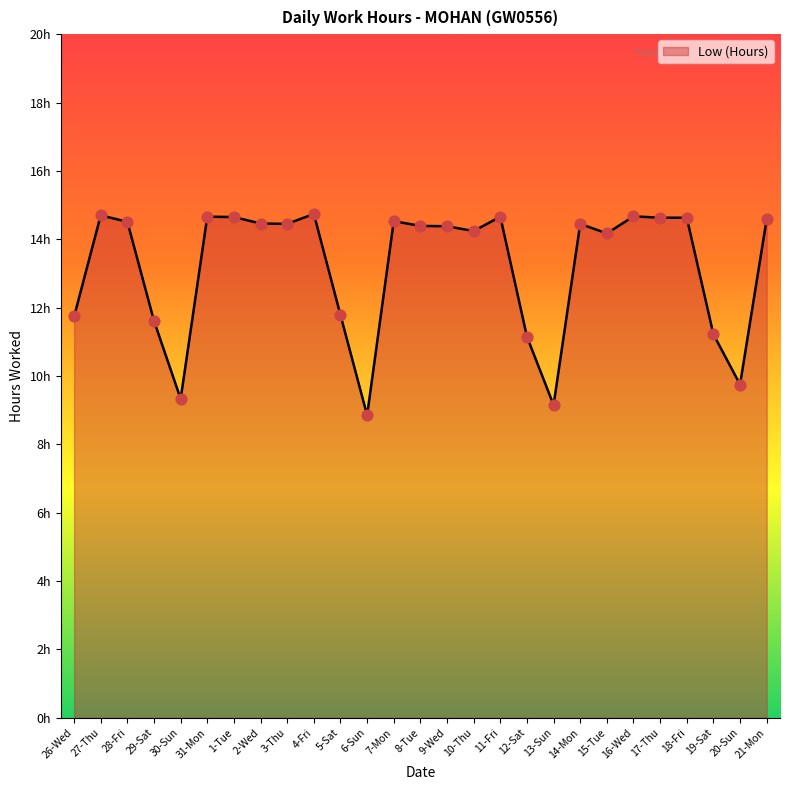

What is the ratio of the value at 1-Tue to the value at 7-Mon?

1.0